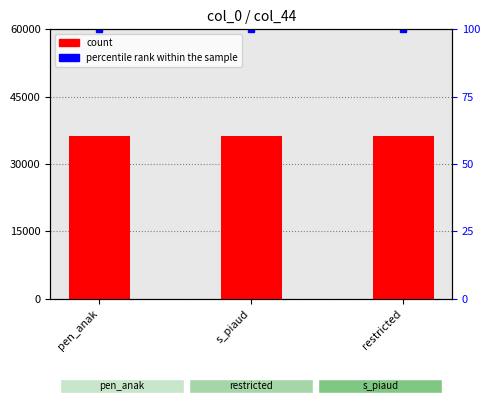

At which label does percentile rank within the sample reach its peak?

pen_anak